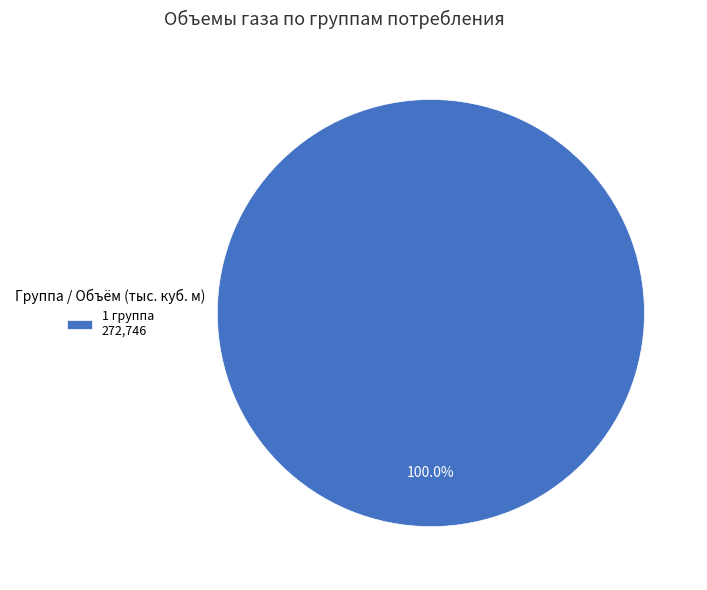

Does 1 группа 272,746 represent more than half of the total?

Yes